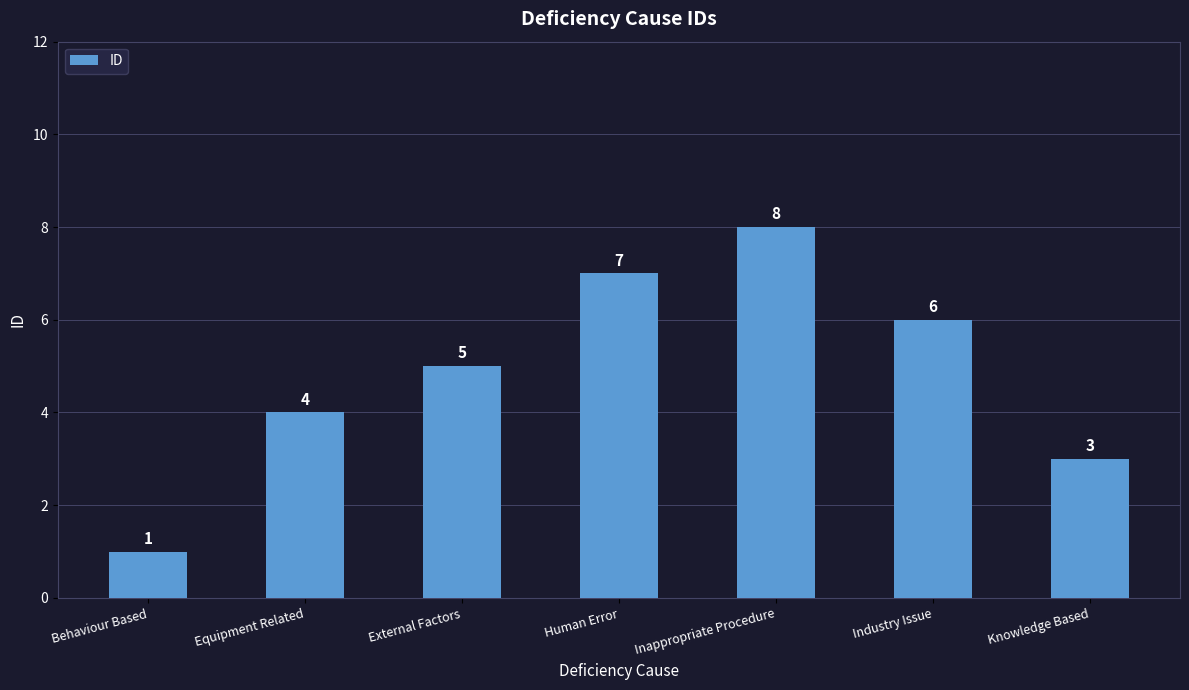

What is the average value?

5